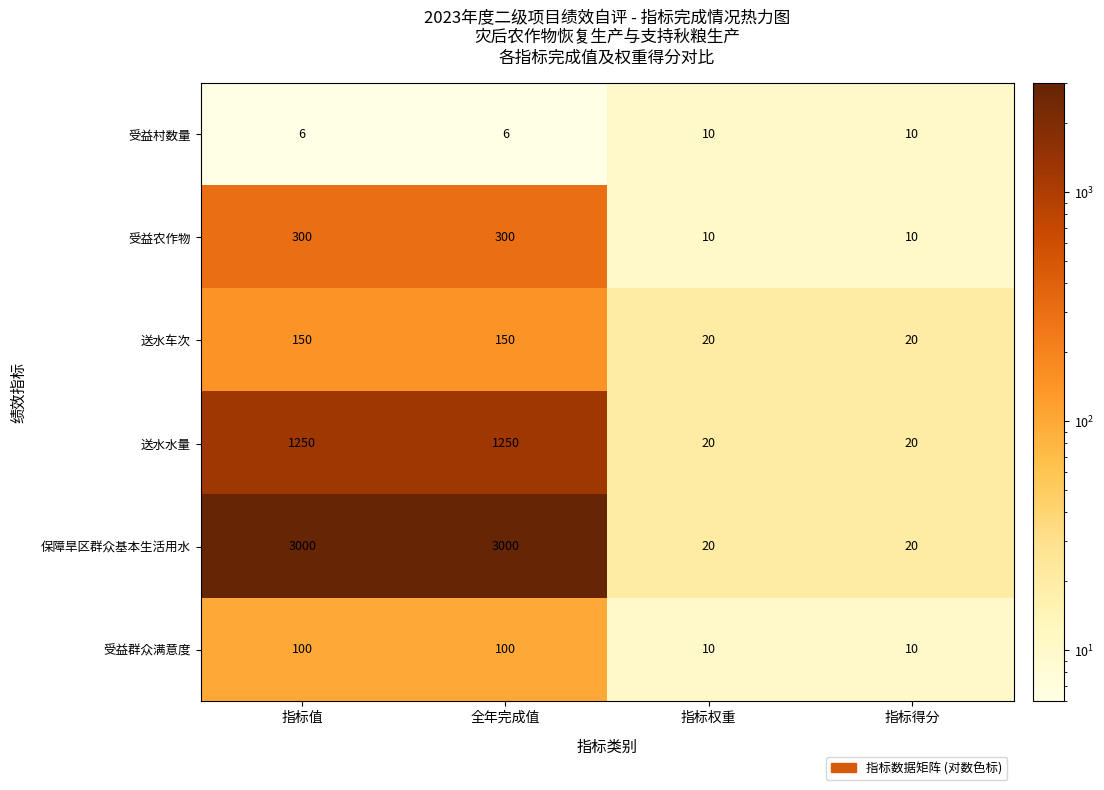

List the series in order of their peak value, lowest first.

受益村数量, 受益群众满意度, 送水车次, 受益农作物, 送水水量, 保障旱区群众基本生活用水